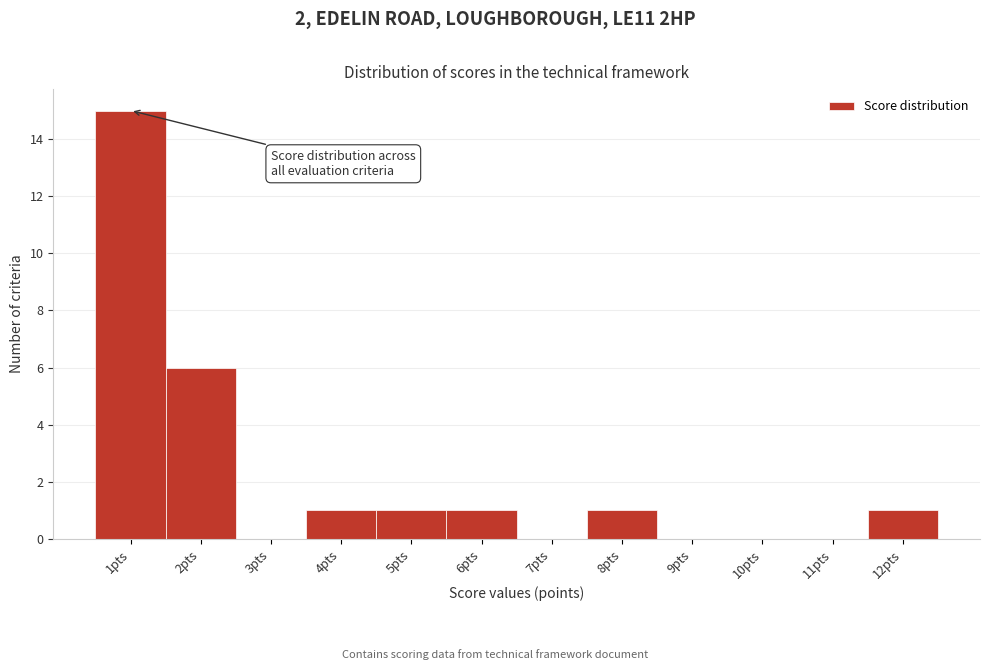

Reading left to right, transcribe this chart: for each bar, give the range it covers on the x-axis and its height. The values are not printed on the chart, so give them approximately, as read against the axis.

0.5 to 1.5: 15
1.5 to 2.5: 6
2.5 to 3.5: 0
3.5 to 4.5: 1
4.5 to 5.5: 1
5.5 to 6.5: 1
6.5 to 7.5: 0
7.5 to 8.5: 1
8.5 to 9.5: 0
9.5 to 10.5: 0
10.5 to 11.5: 0
11.5 to 12.5: 1